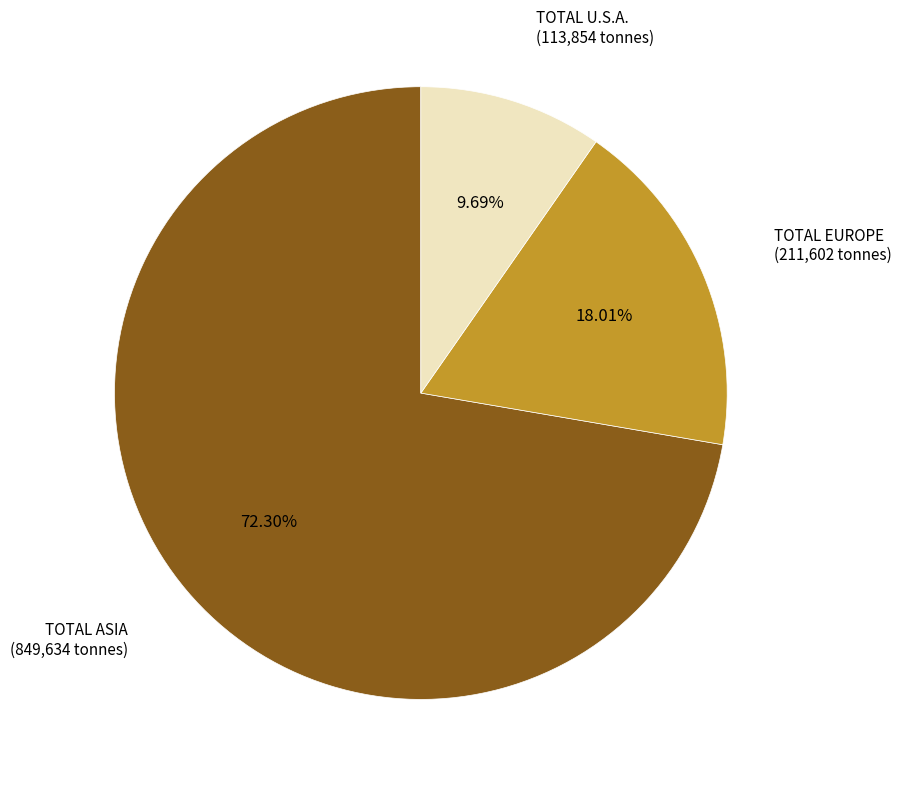

Is there a majority slice in this chart?

Yes